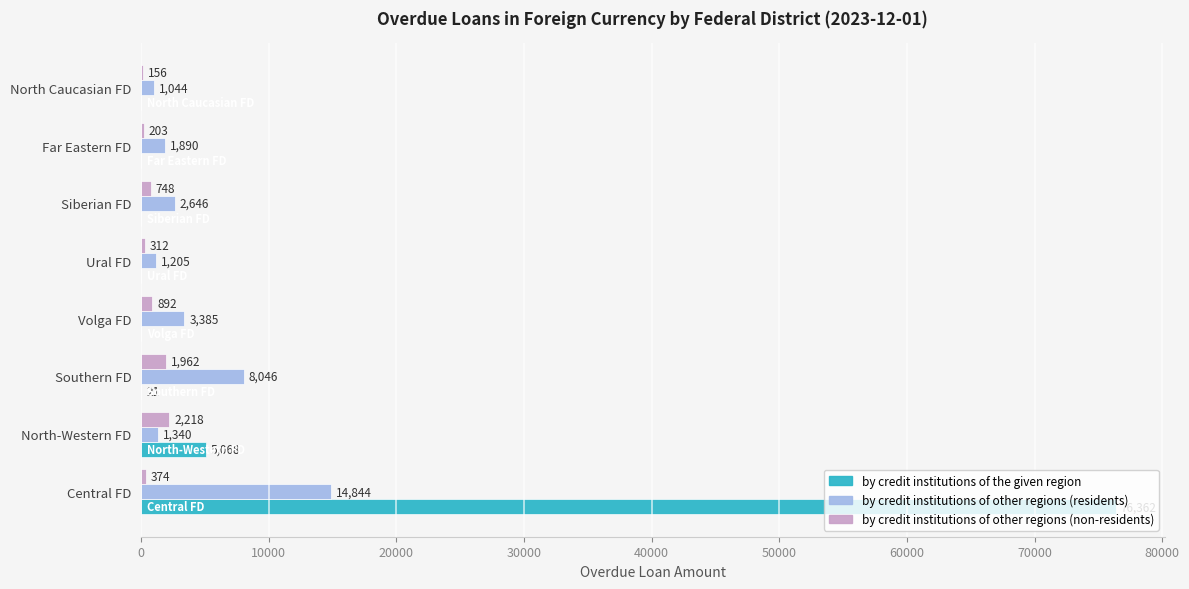

At which label does by credit institutions of other regions (non-residents) reach its peak?

North-Western FD